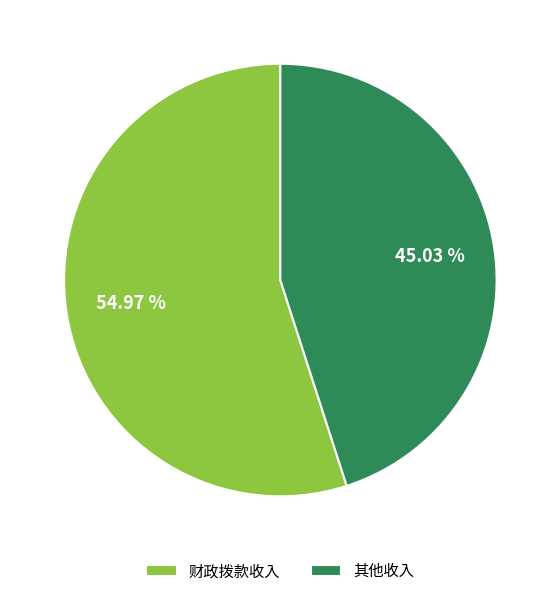

How many segments does this pie chart have?

2